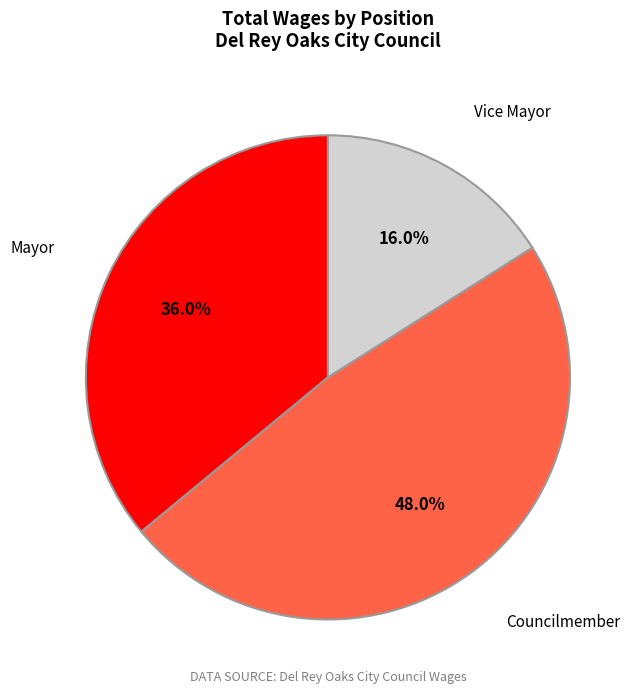

Is there any slice that represents more than half of the pie?

No